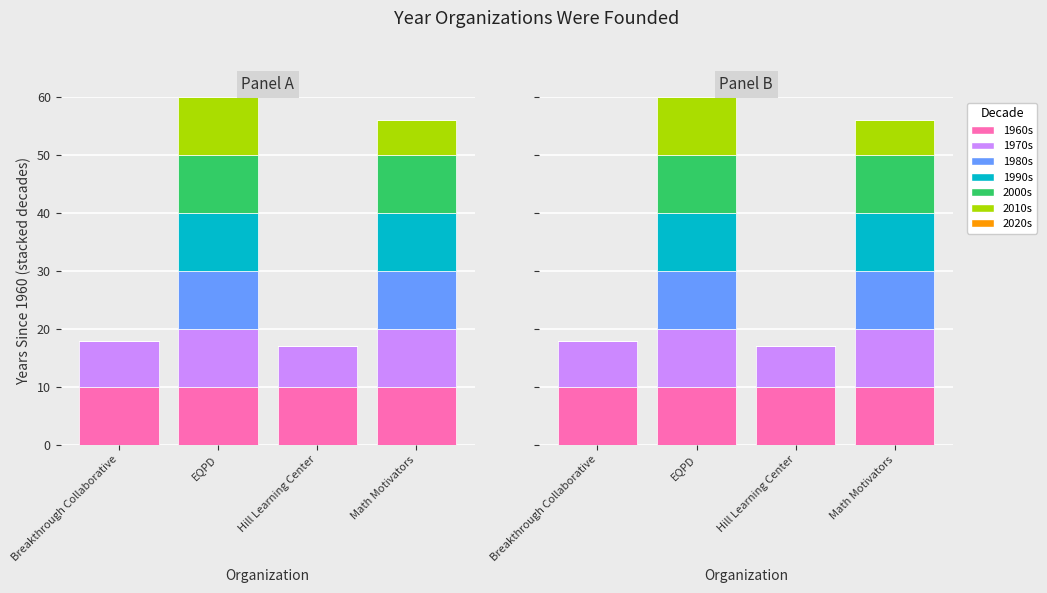

True or false: the data shows 0 at Hill Learning Center.

True